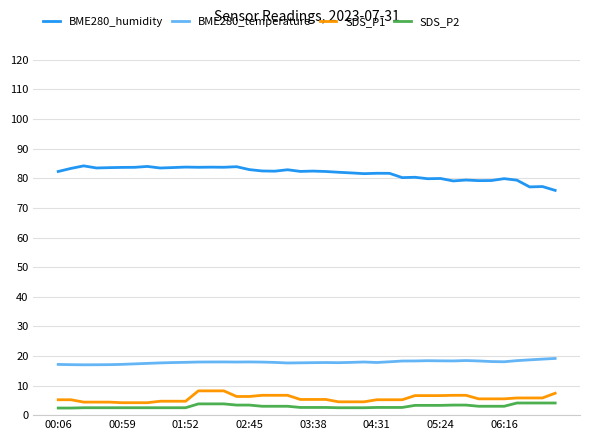

What is the difference between the maximum and minimum values in the SDS_P1 series?

4.0